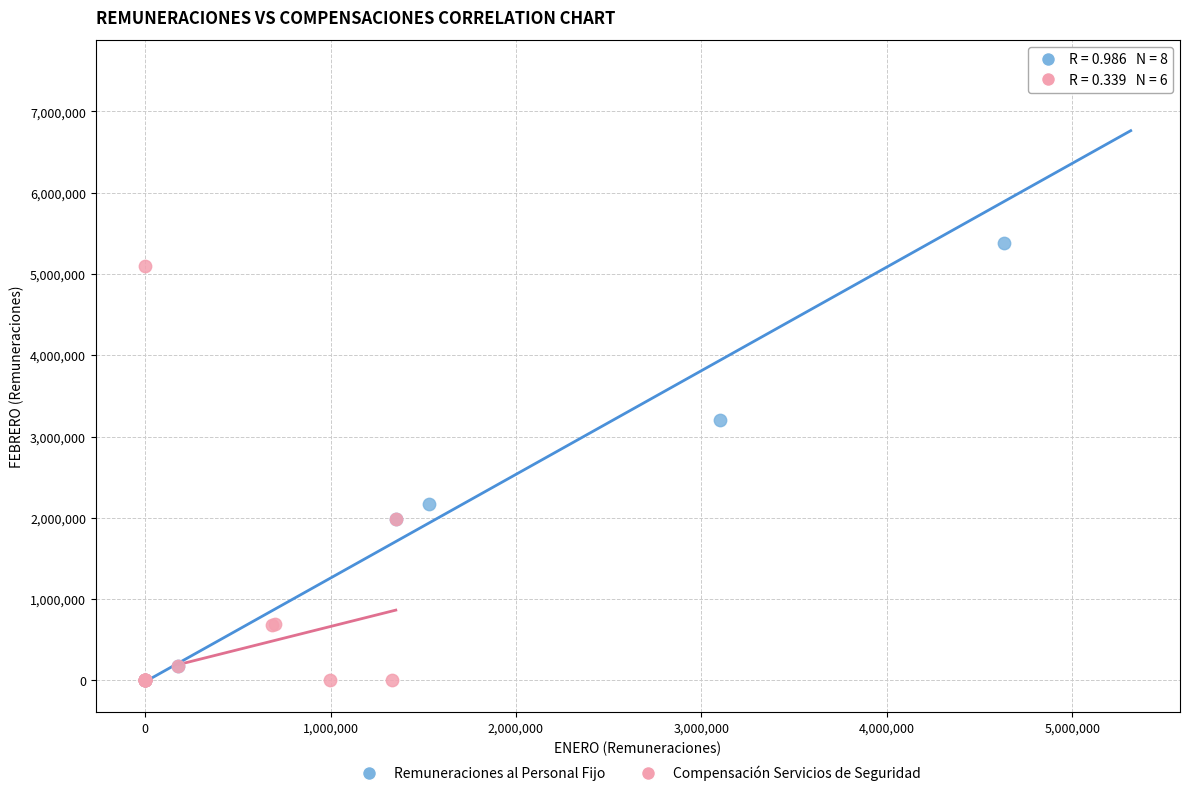

What are all the series names shown in the legend?

Remuneraciones al Personal Fijo, Compensación Servicios de Seguridad